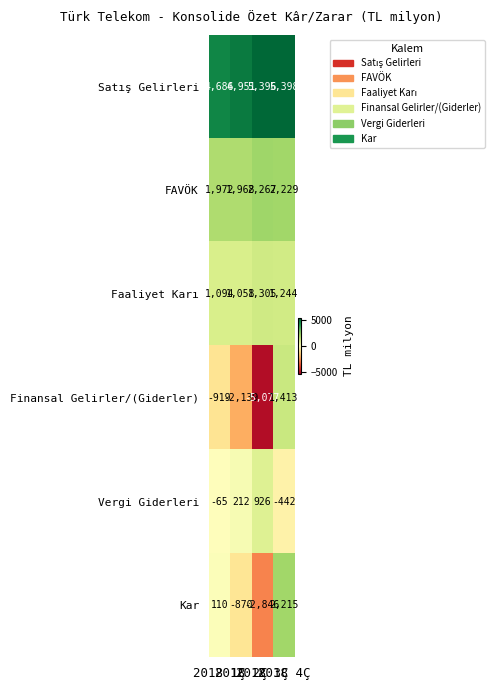

What is the average value of the Vergi Giderleri series?

158